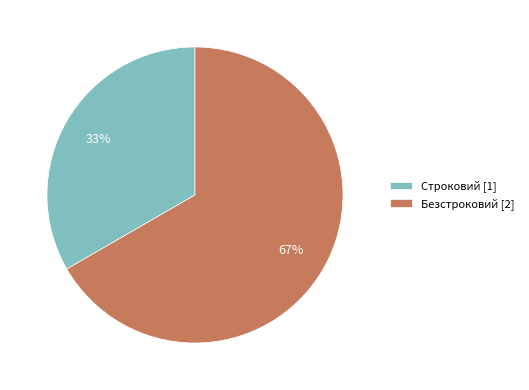

What is the smallest slice in the pie chart?

Строковий